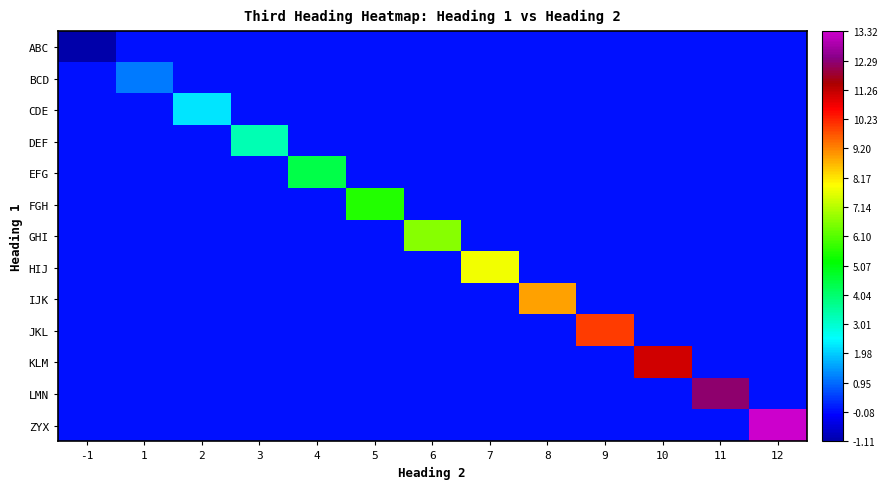

Rank the series by their maximum value, from highest to lowest.

ZYX, LMN, KLM, JKL, IJK, HIJ, GHI, FGH, EFG, DEF, CDE, BCD, ABC